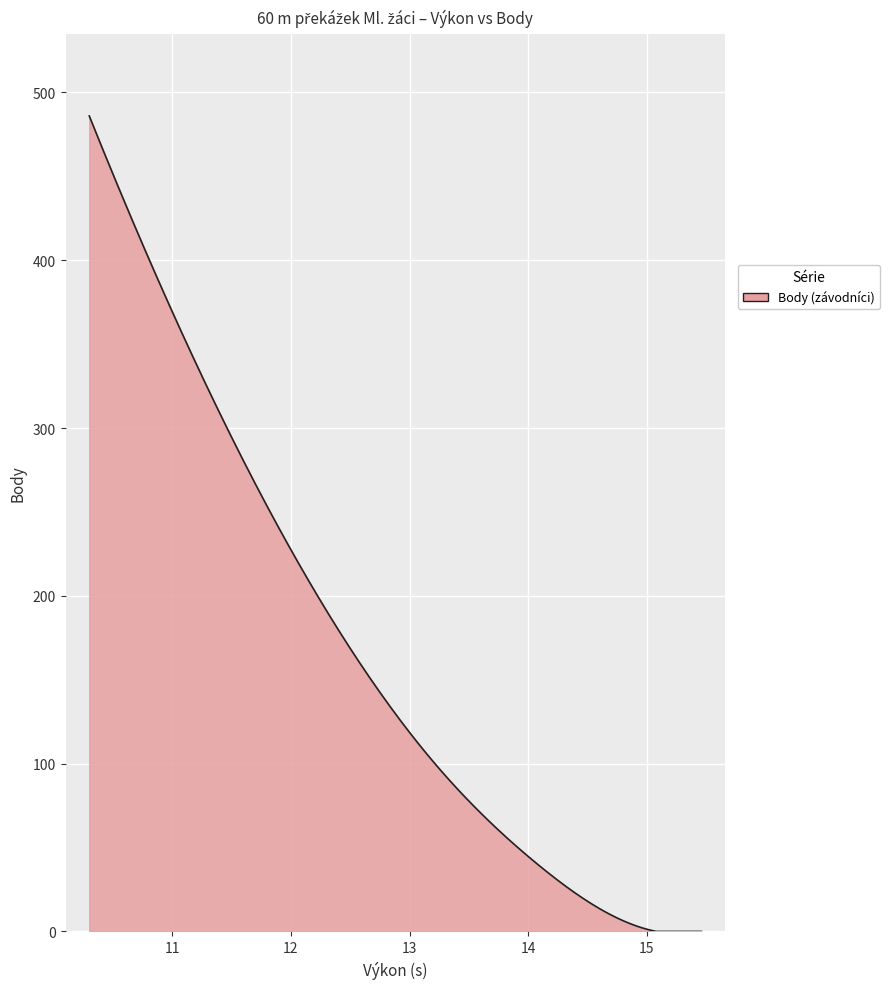

What is the maximum value shown in the chart?

486.0